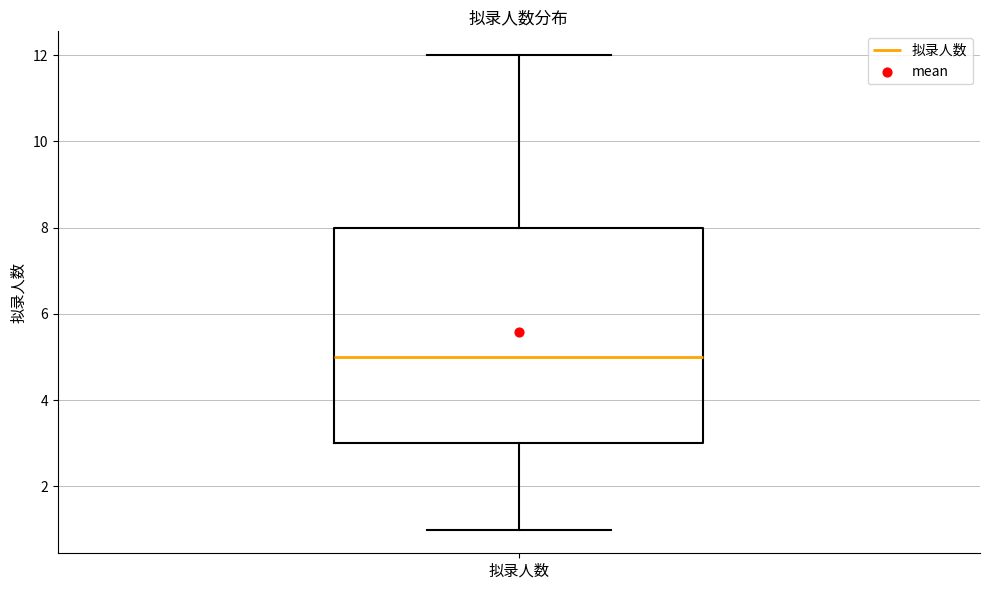

Transcribe this box plot: give where the median line is, the range the box spans, and where the two whiskers end, as read against the y-axis. The values are not printed on the chart, so give them approximately, as read against the axis.

median 5, box 3 to 8, whiskers 1 to 12